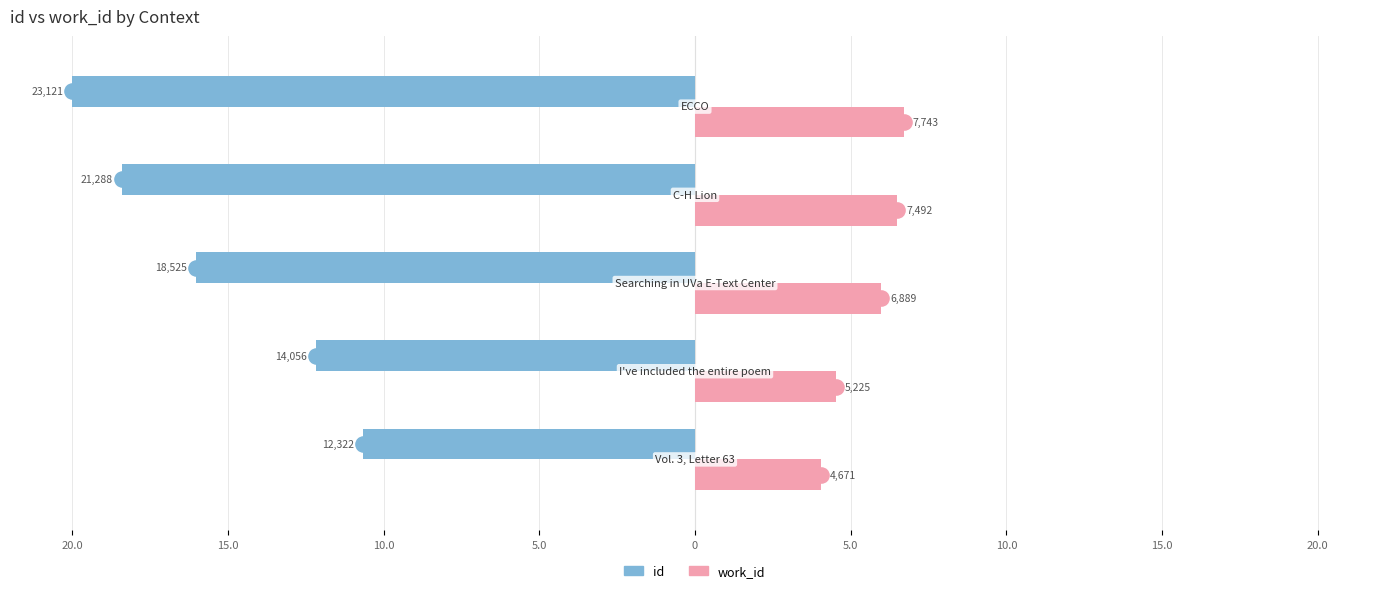

Is the value of id at 5.0 greater than the value of work_id at 10.0?

No